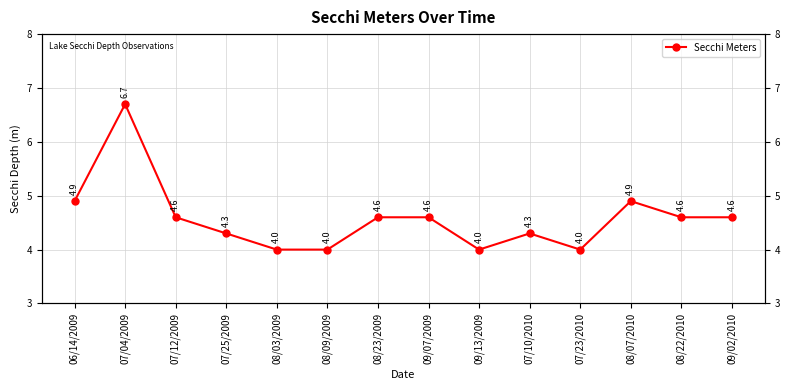

What is the smallest value displayed?

4.0